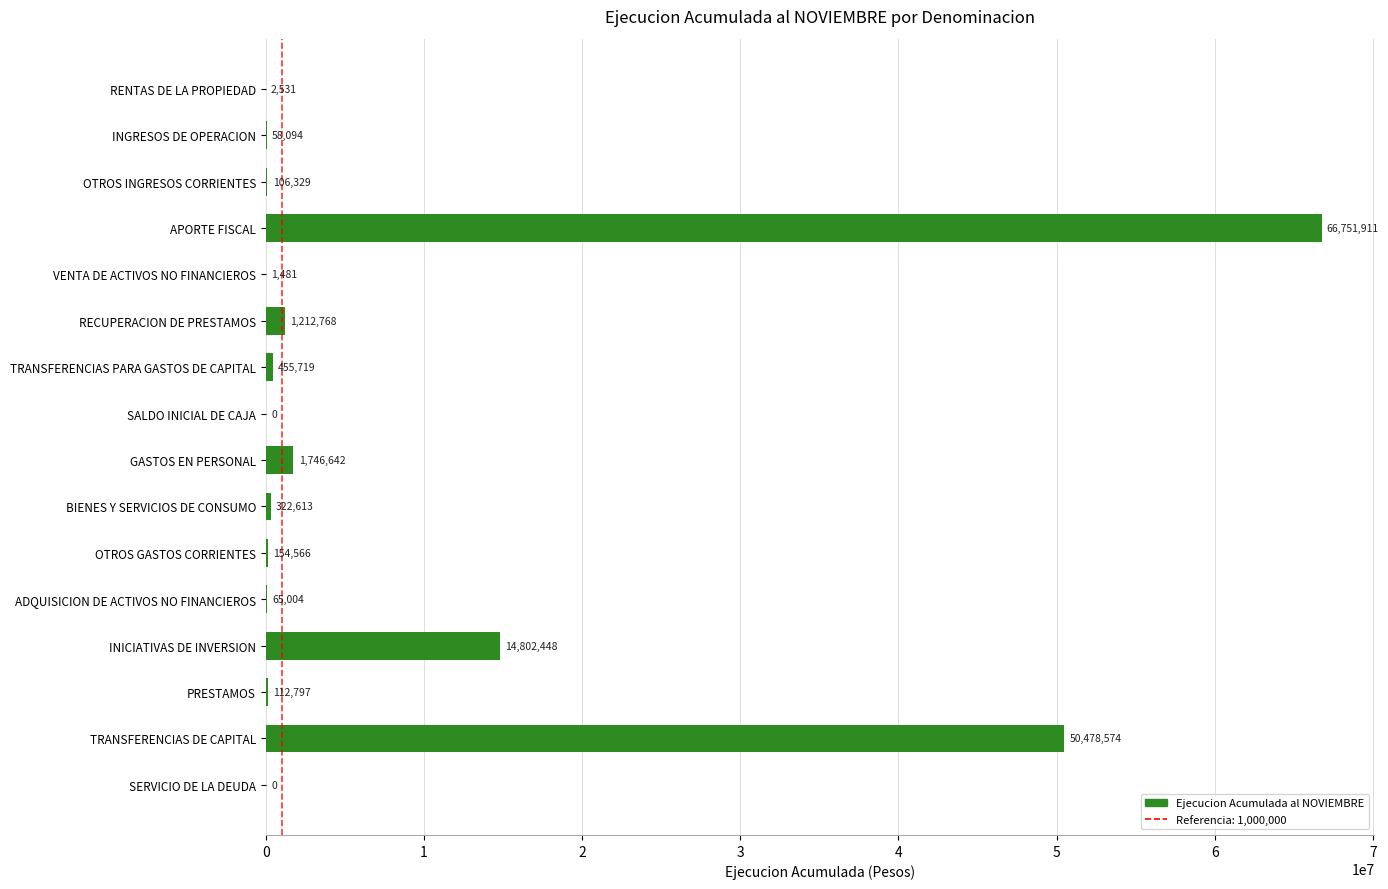

What is the maximum value shown in the chart?

66751911